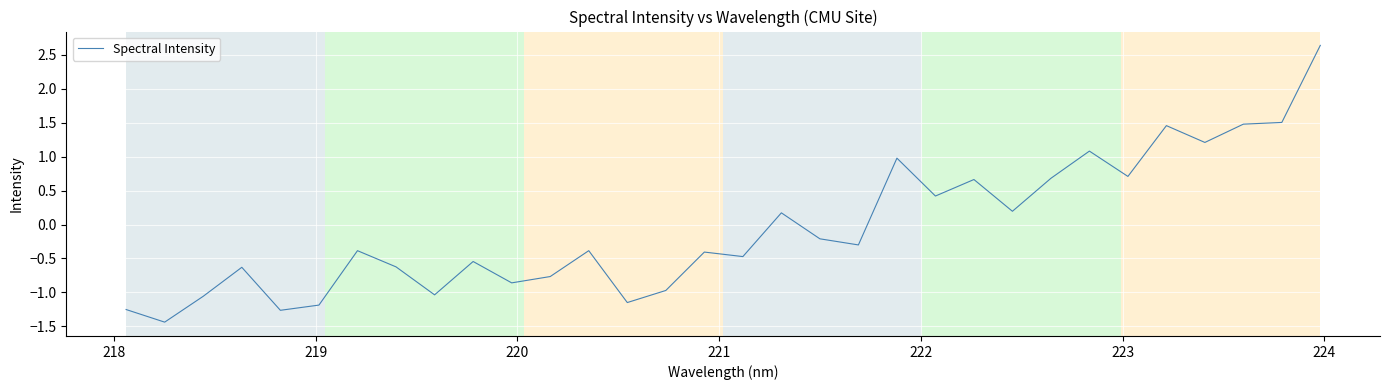

What is the minimum value shown in the chart?

-1.4